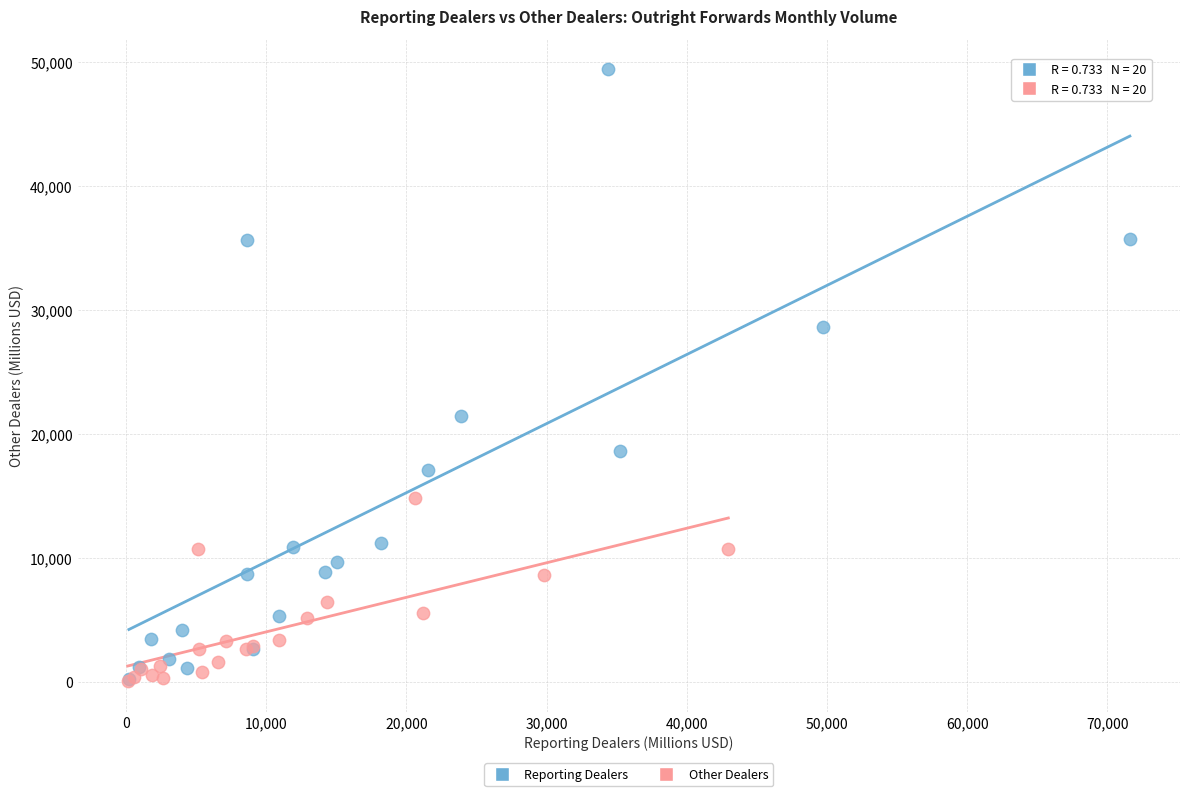

Which series reaches the maximum Y coordinate?

Reporting Dealers